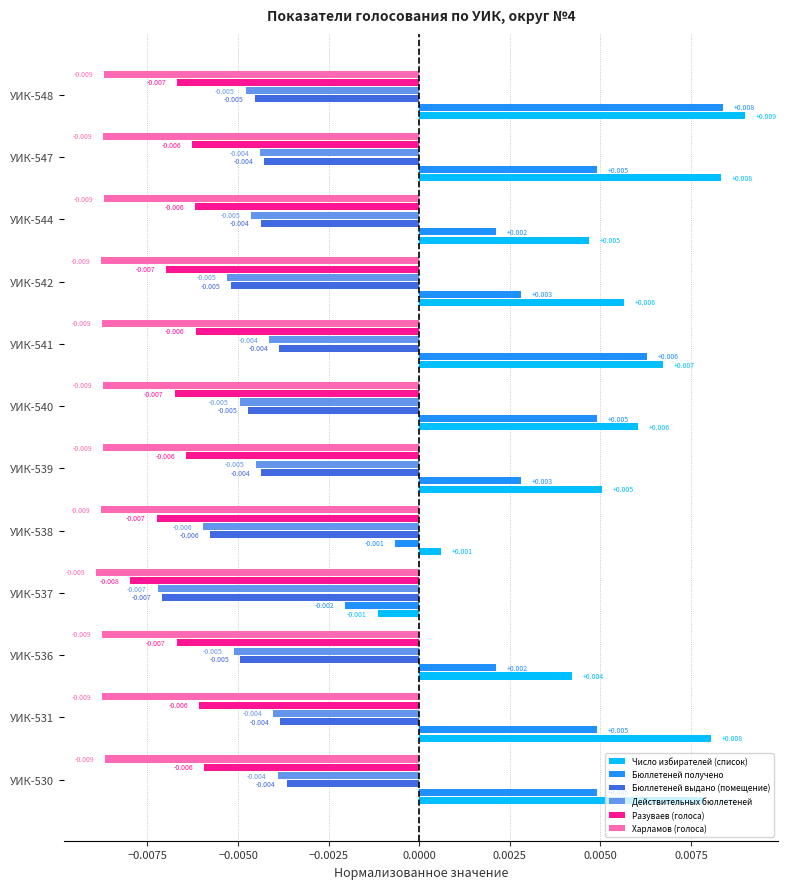

At how many categories does at least one series exceed 0?

11